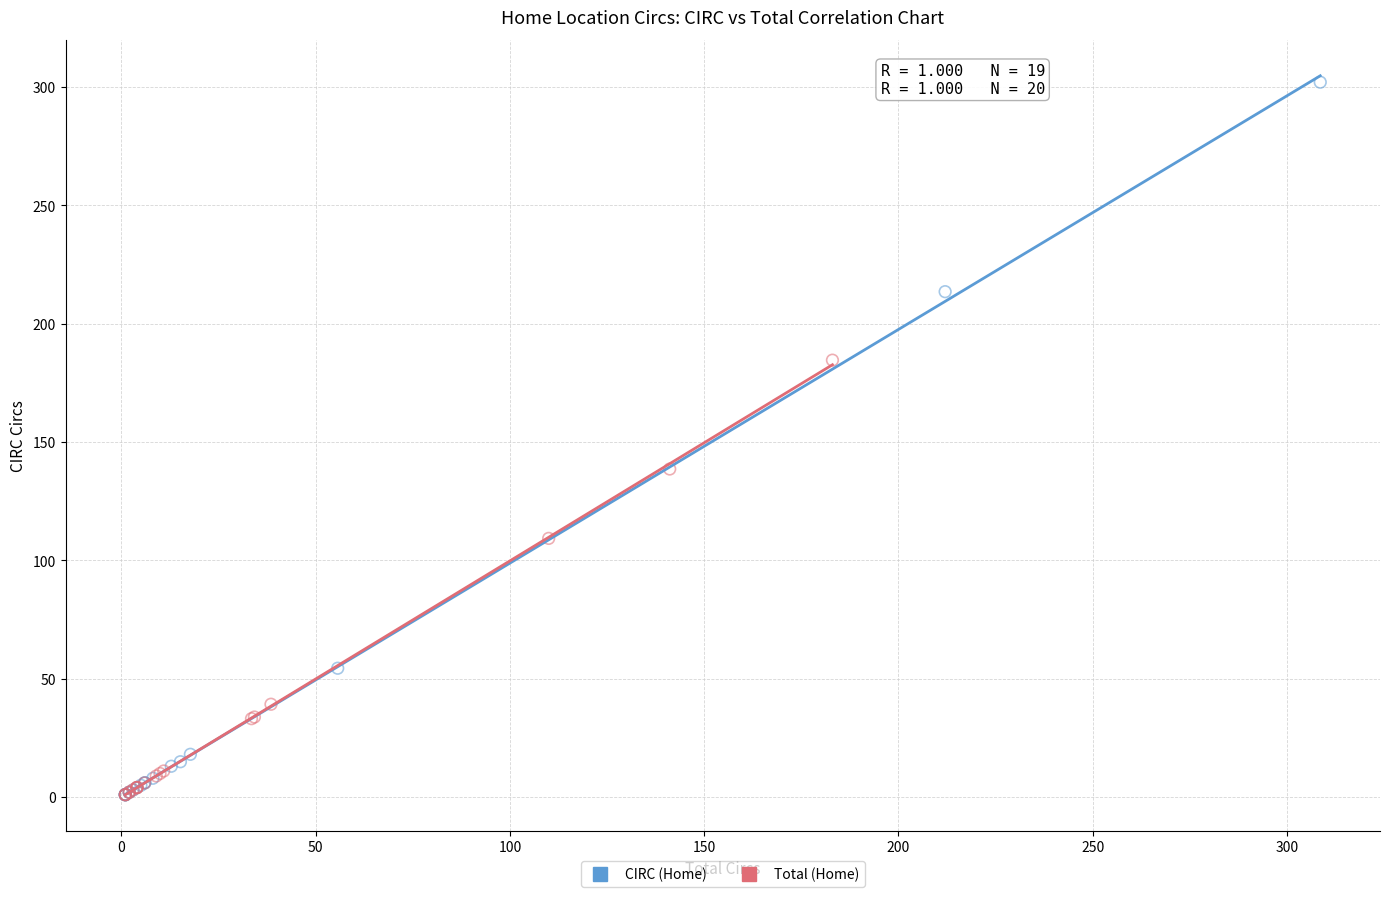

Which series has the widest spread of Y values?

CIRC (Home)